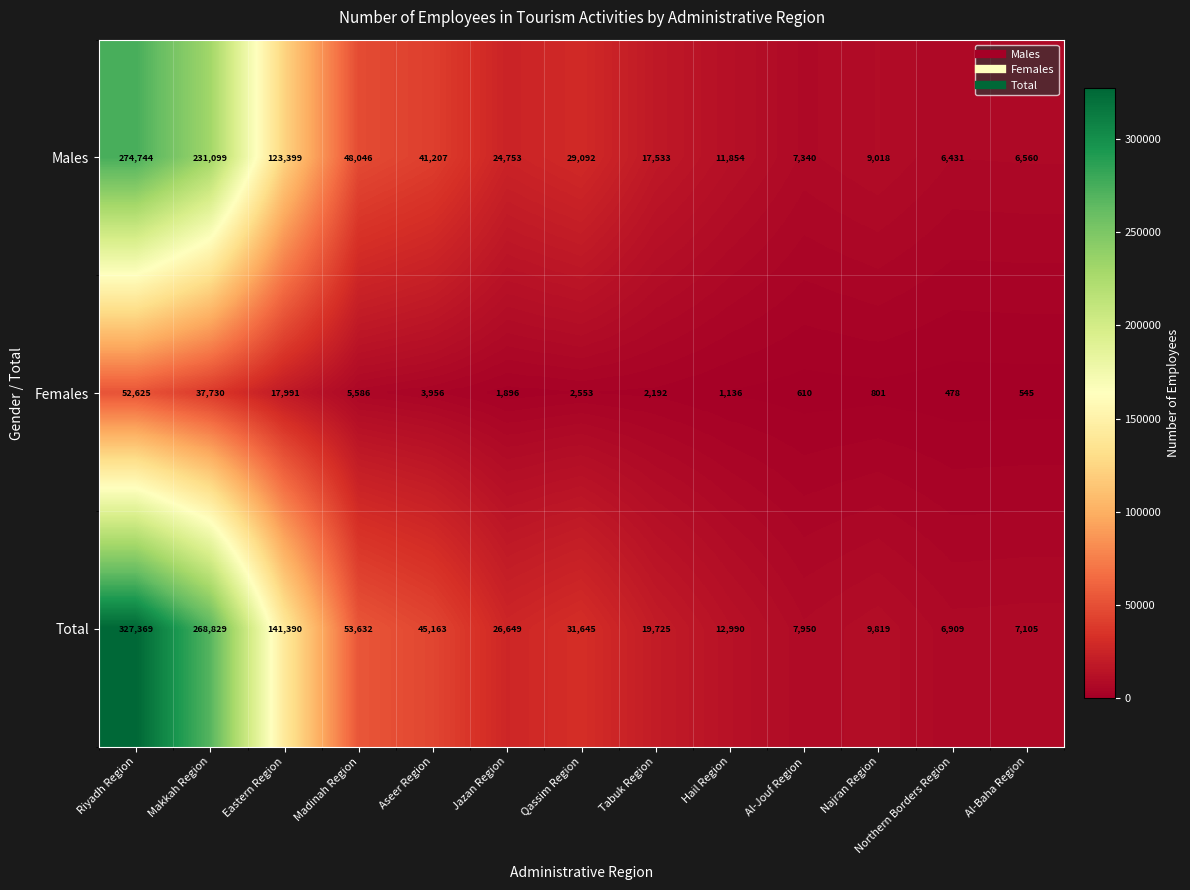

Rank the categories by Females value from lowest to highest.

Northern Borders Region, Al-Baha Region, Al-Jouf Region, Najran Region, Hail Region, Jazan Region, Tabuk Region, Qassim Region, Aseer Region, Madinah Region, Eastern Region, Makkah Region, Riyadh Region